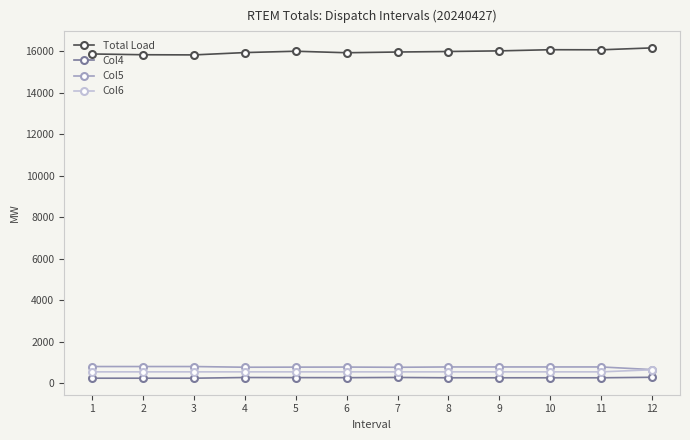

List the series in order of their peak value, highest first.

Total Load, Col5, Col6, Col4